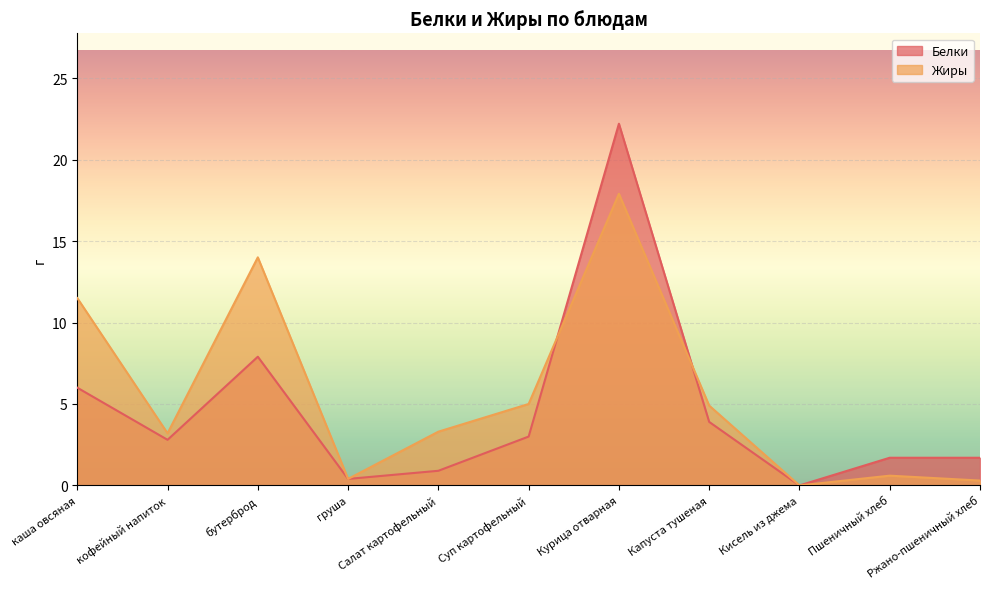

What is the greatest value displayed?

22.2